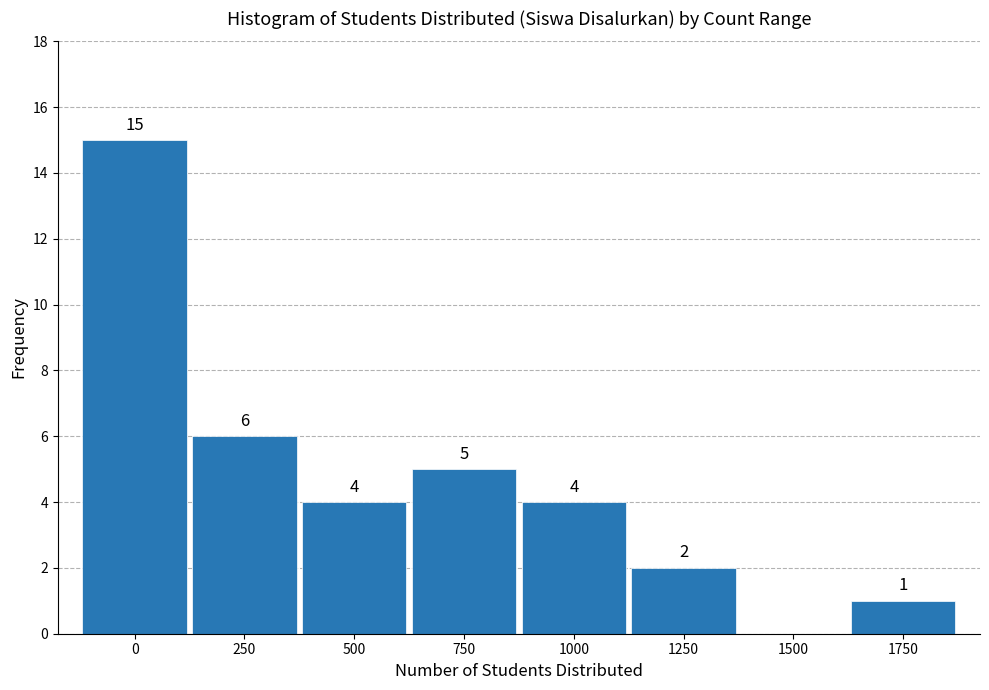

Reading left to right, list all the values displayed in this chart.

0=15	250=6	500=4	750=5	1000=4	1250=2	1500=0	1750=1